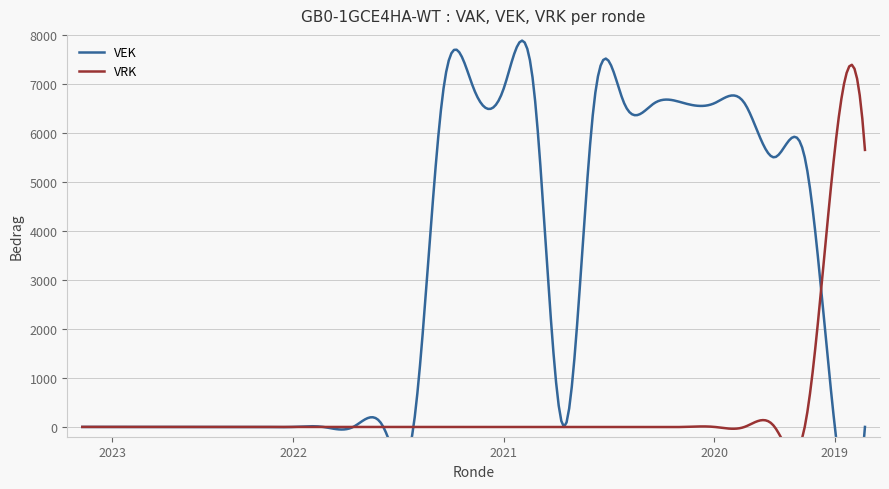

Which series ends up on top after the final intersection of VRK and VEK?

VRK